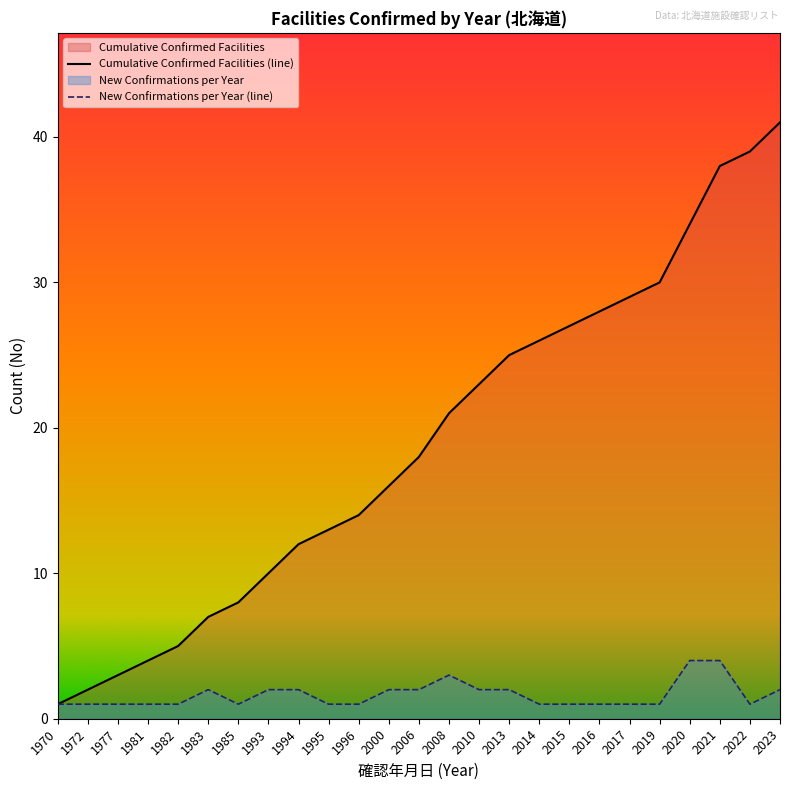

Which series has the largest total across all categories?

Cumulative Confirmed Facilities (line)